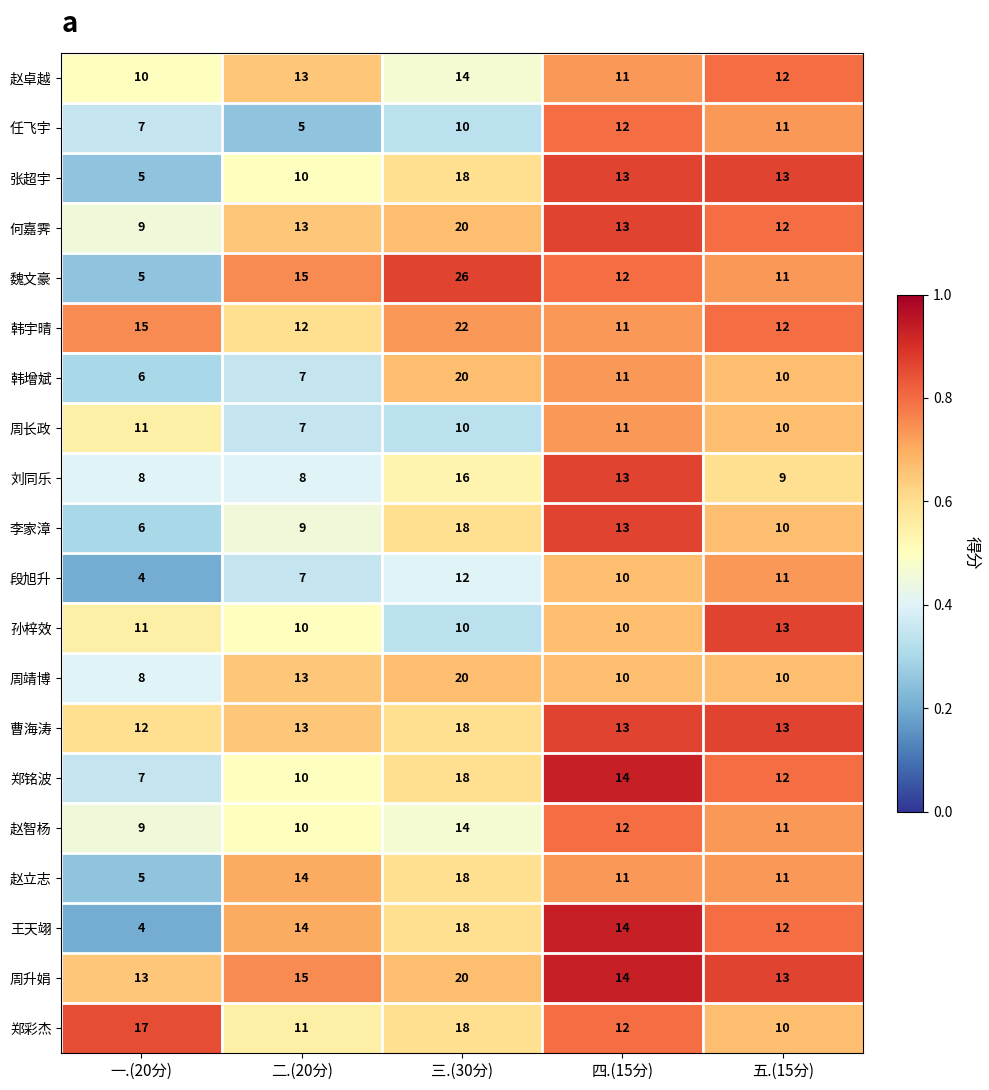

What is the sum of all 曹海涛 values?

69